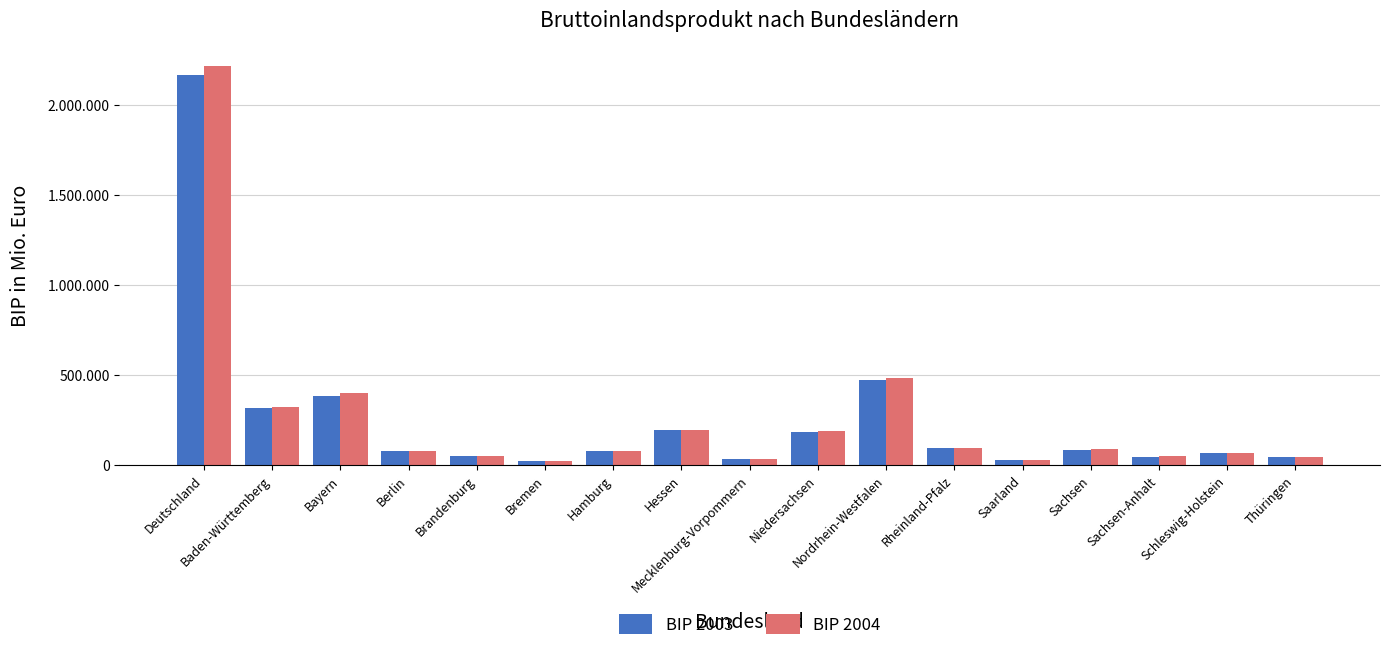

What value does the BIP 2004 series have at Hamburg, to the nearest 10?

78490